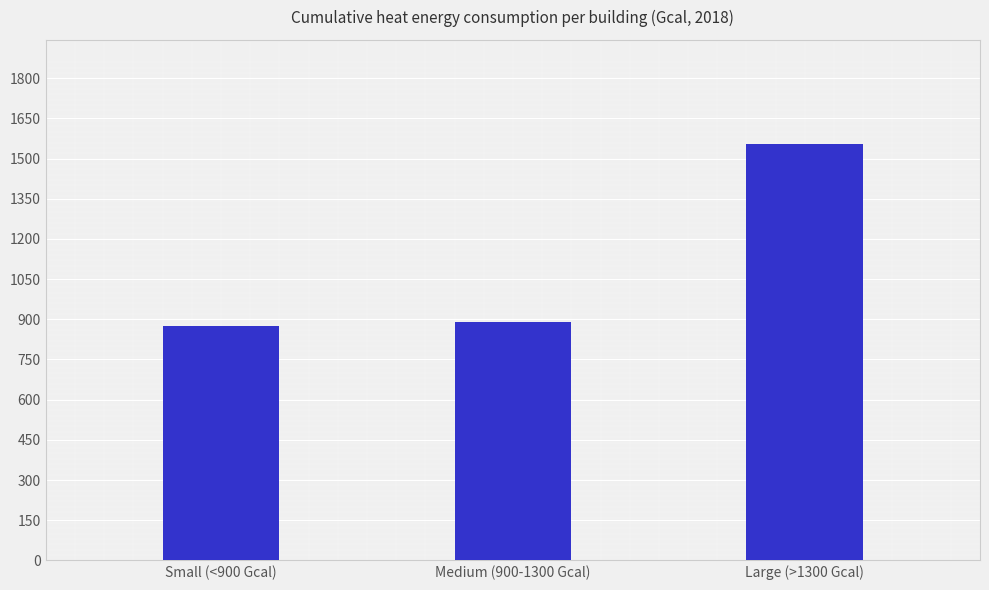

Reading left to right, what are all the values shown in this chart?

Small (<900 Gcal)=875.4	Medium (900-1300 Gcal)=888.8	Large (>1300 Gcal)=1554.5